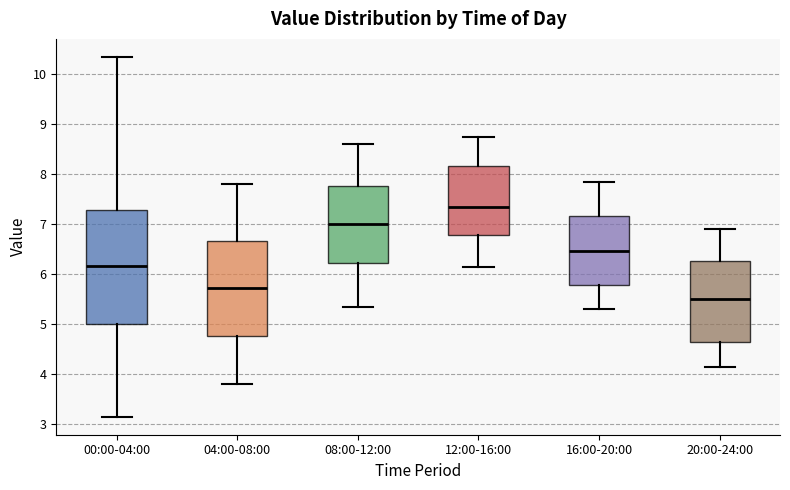

Which box has the lowest median line?

20:00-24:00